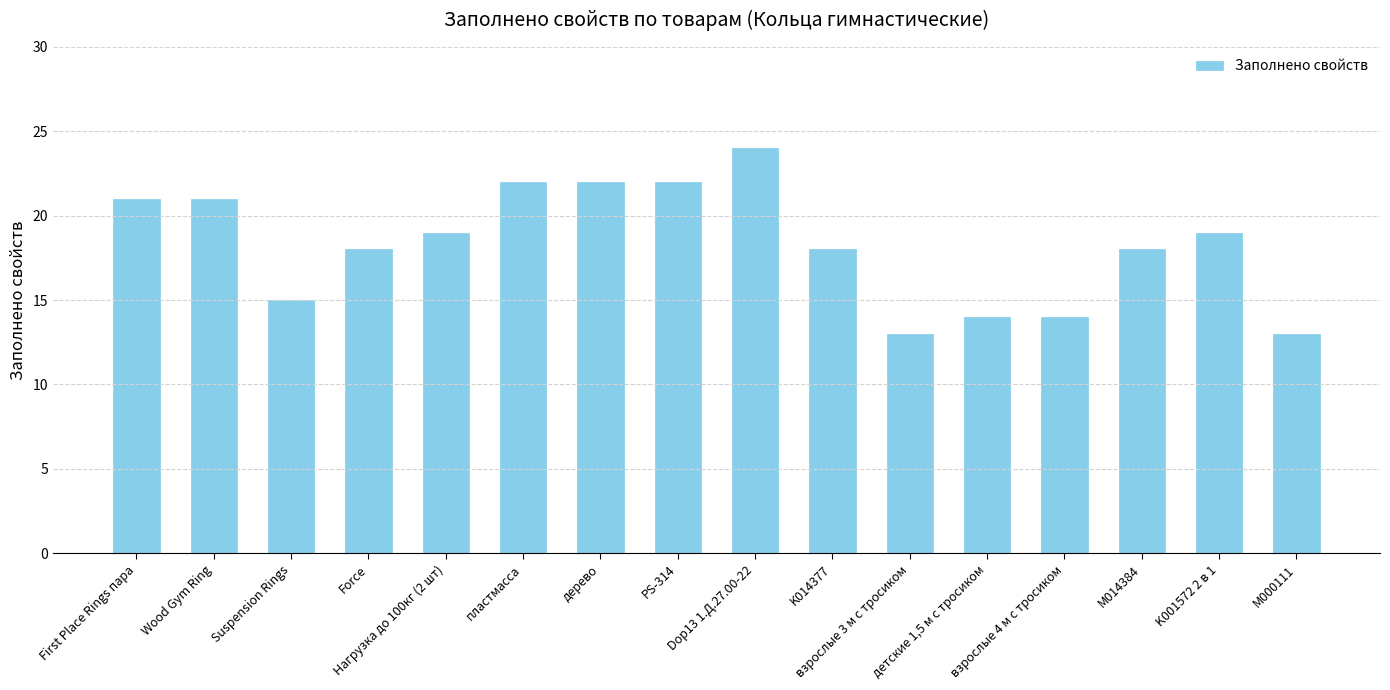

What is the label of the 15th bar from the right?

Wood Gym Ring